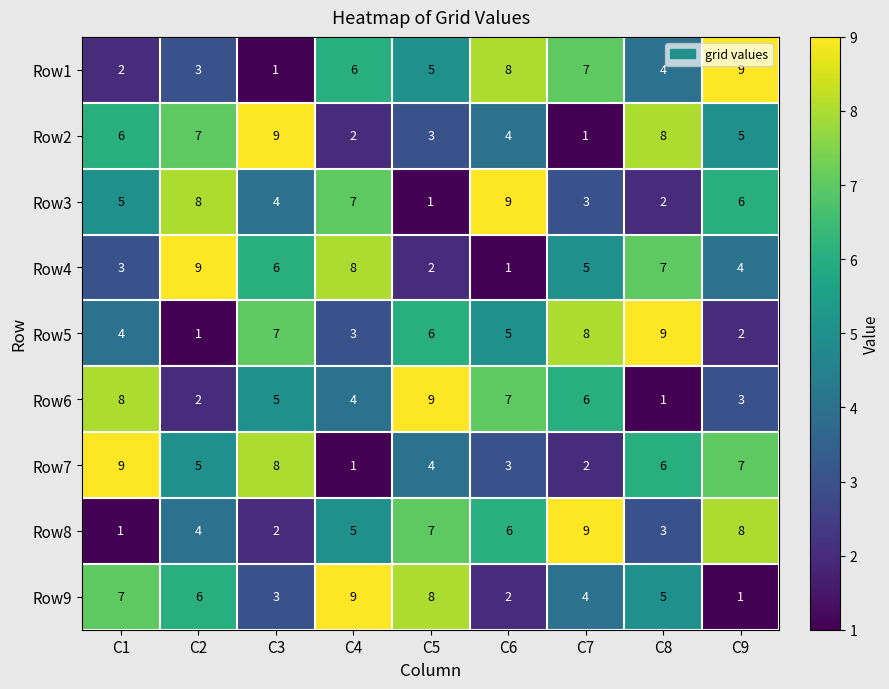

Read the Row1 value at C2.

3